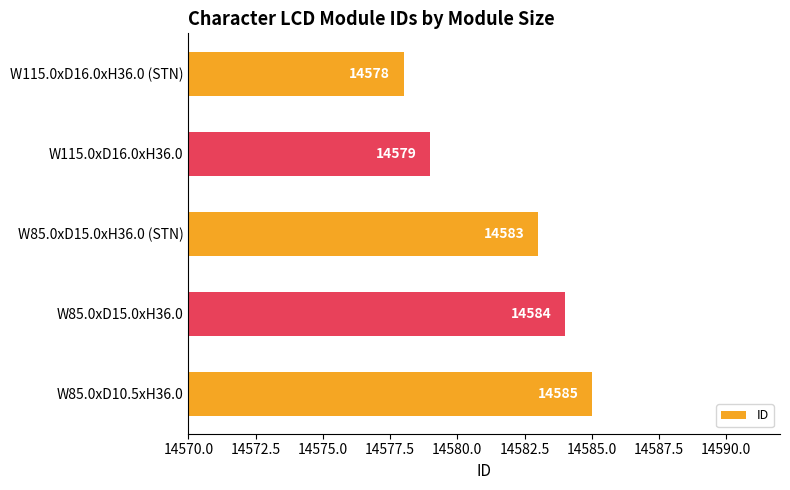

Which has a higher value, W85.0xD15.0xH36.0 or W115.0xD16.0xH36.0 (STN)?

W85.0xD15.0xH36.0